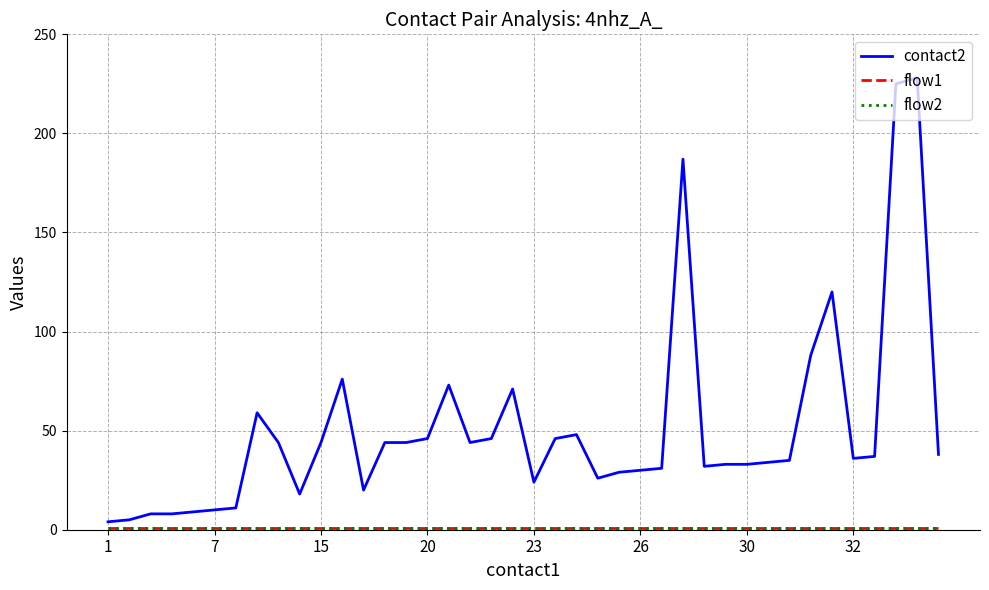

At how many categories does at least one series exceed 190?

2